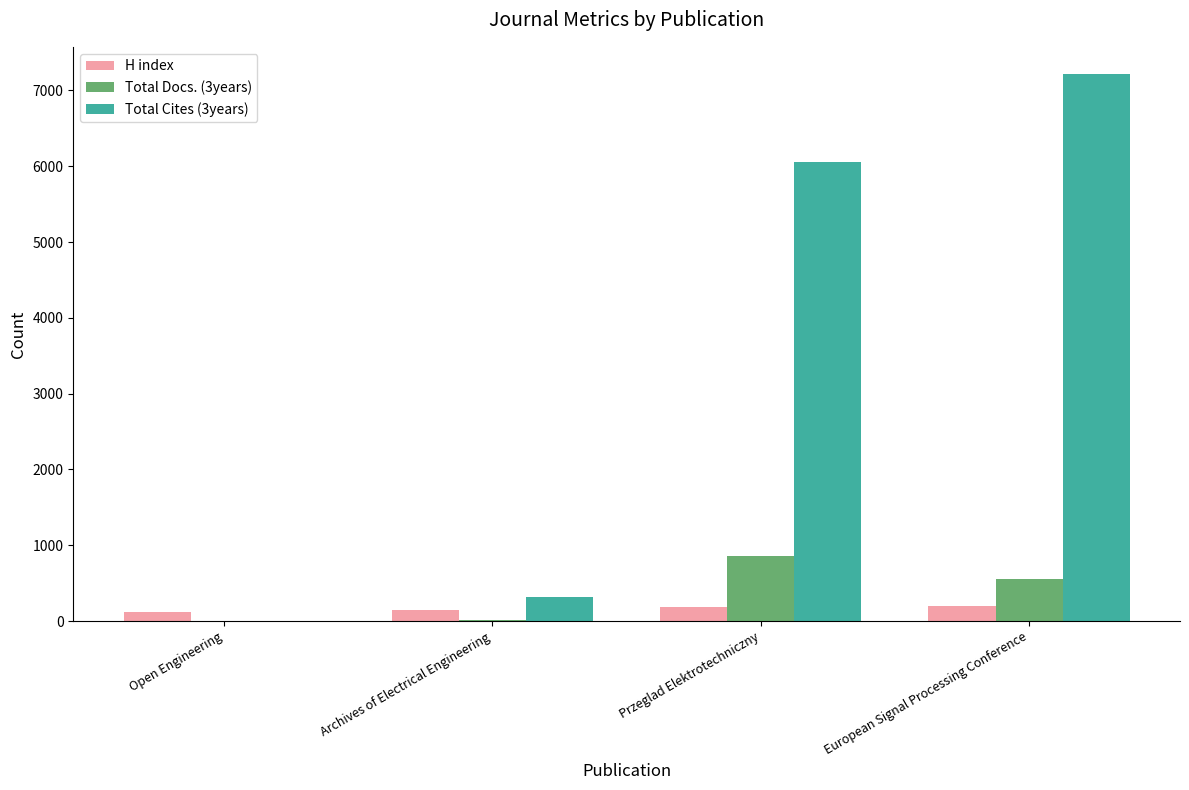

What are all the series names shown in the legend?

H index, Total Docs. (3years), Total Cites (3years)